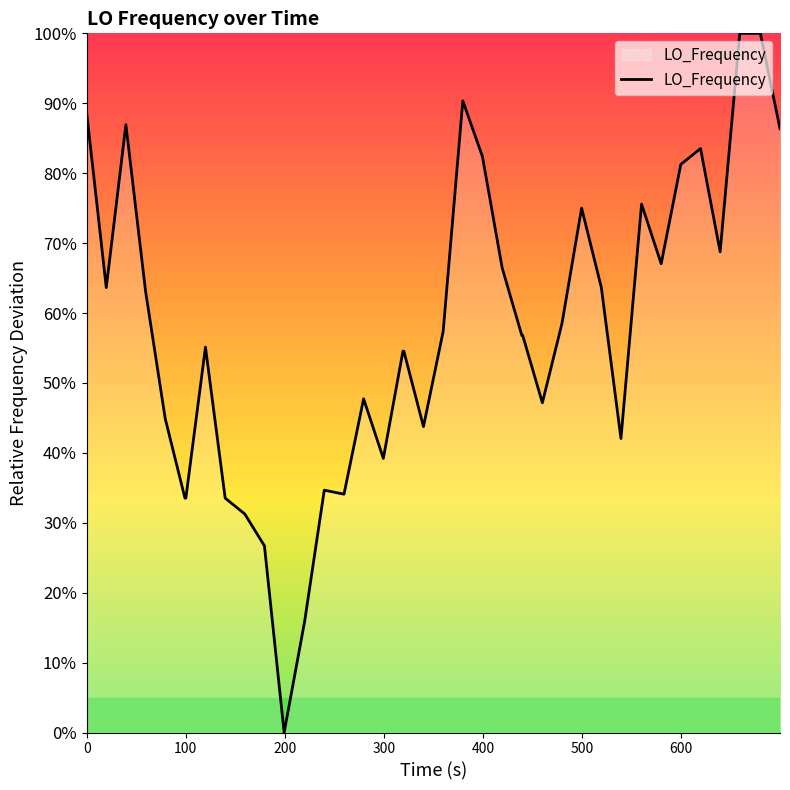

What is the difference between the maximum and minimum values?

100.0